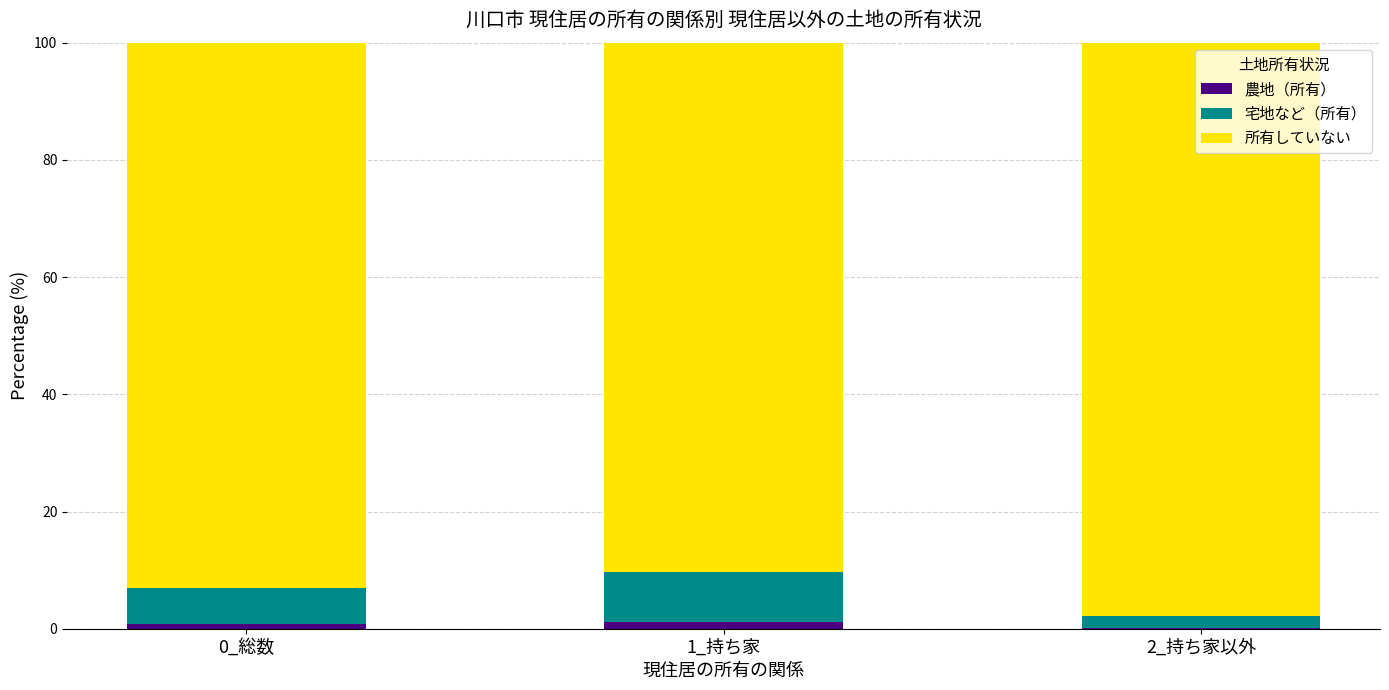

True or false: 農地（所有） has a value of 0.8 at 0_総数.

True